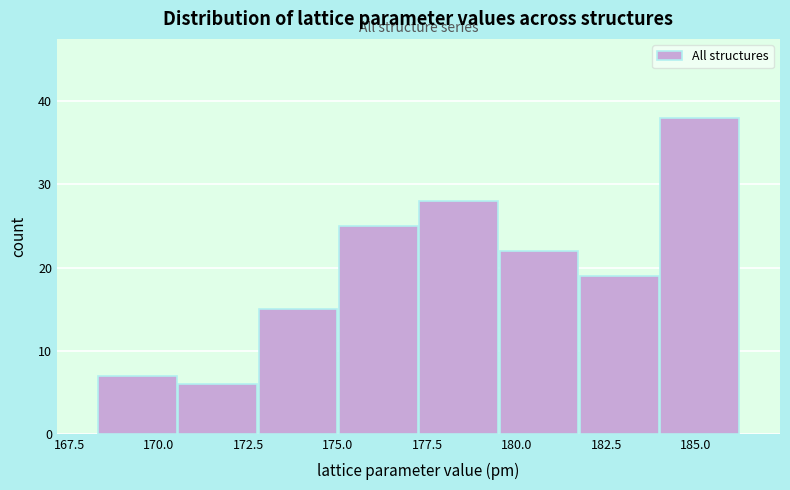

Reading left to right, transcribe this chart: for each bar, give the range it covers on the x-axis and its height. Neither the bar edges nor the heights are printed on the chart, so give them approximately, as read against the axes.

168.5 to 170.5: 7
170.5 to 173.0: 6
173.0 to 175.0: 15
175.0 to 177.5: 25
177.5 to 179.5: 28
179.5 to 181.5: 22
181.5 to 184.0: 19
184.0 to 186.0: 38